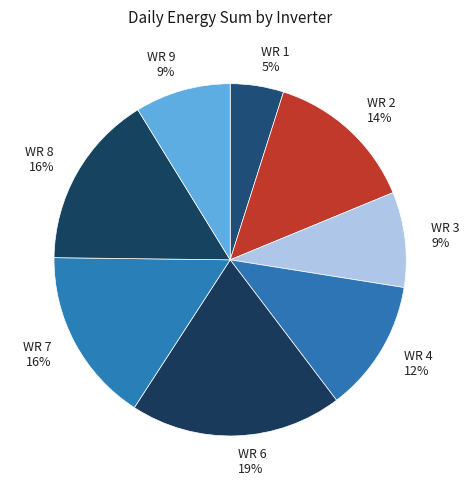

How many segments does this pie chart have?

8